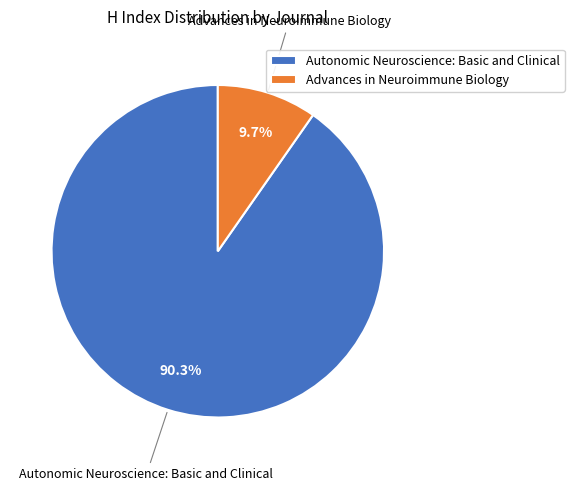

How many slices are in this pie chart?

2